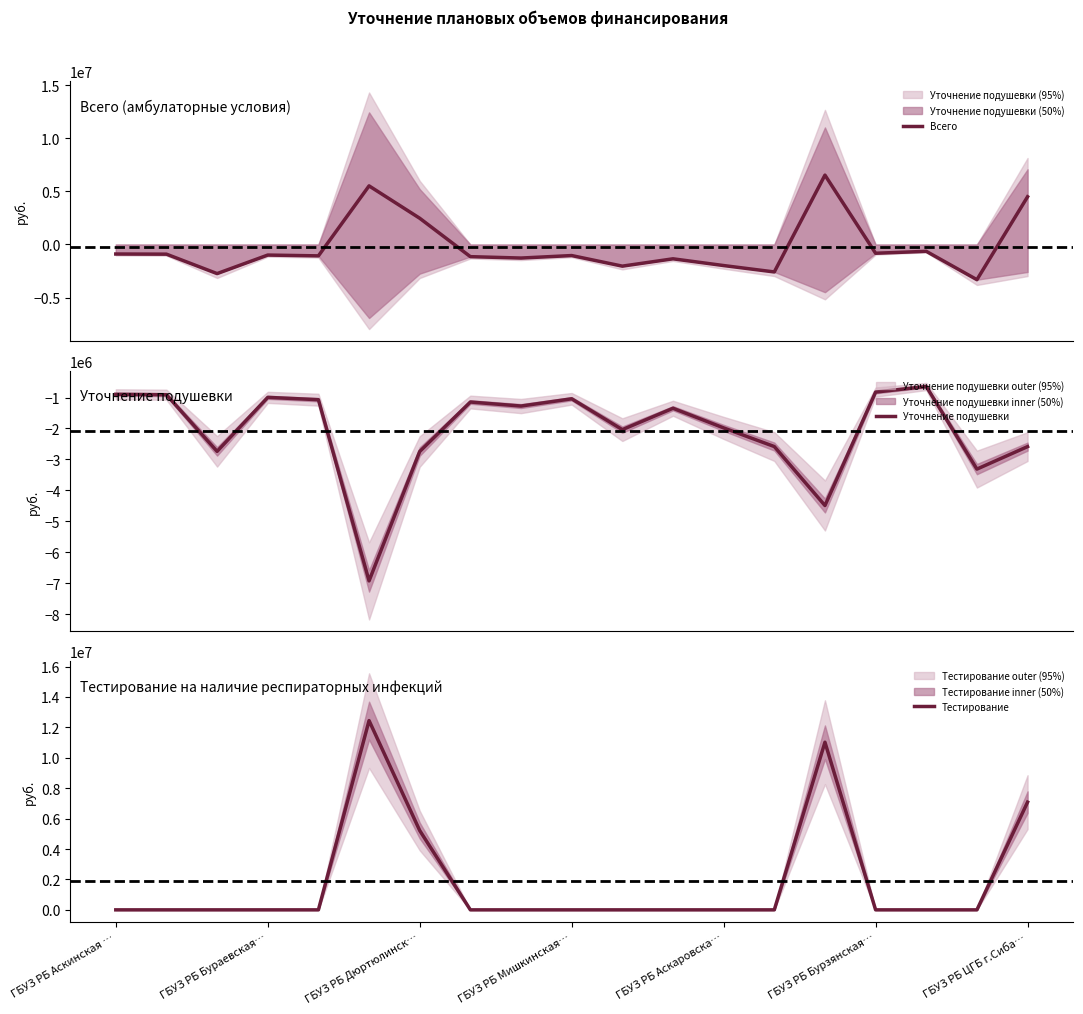

What is the value of the Всего point at the 11th from the left?

-2038196